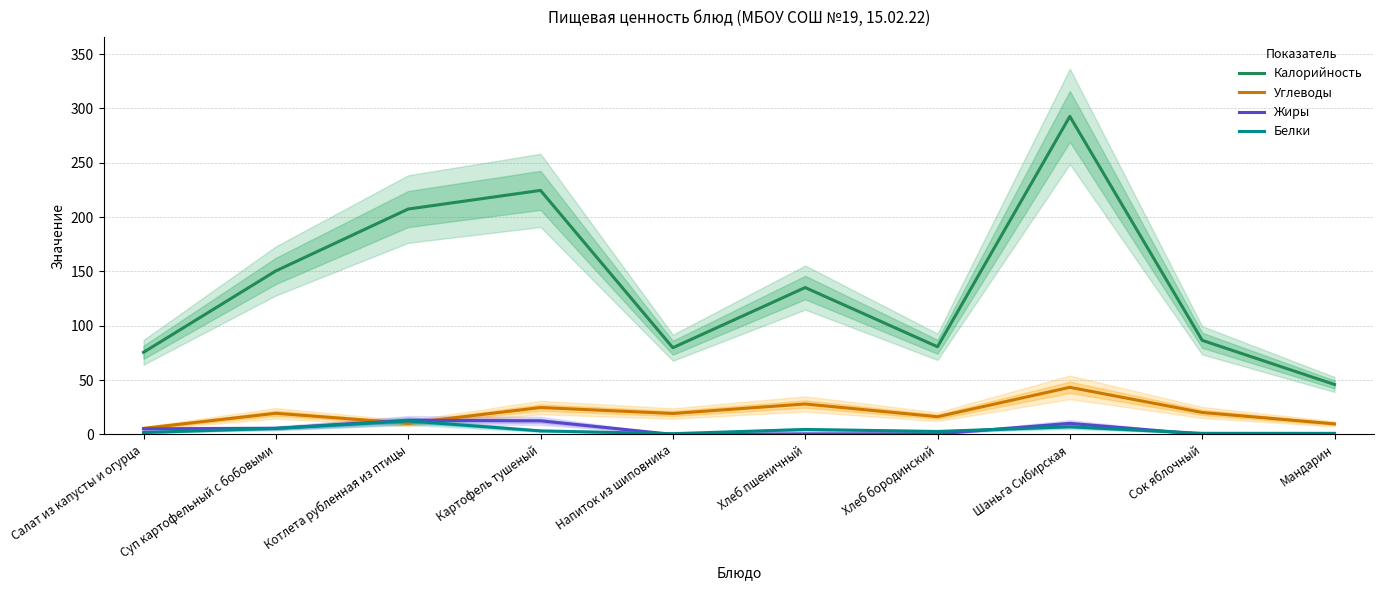

Reading right to left, what are all the values shown in this chart?

Калорийность: 46.0	86.6	292.7	80.7	135.2	79.8	224.6	207.4	150.5	75.6
Углеводы: 9.7	20.2	43.3	16.3	28.0	19.3	24.7	10.2	19.4	5.6
Жиры: 0.4	0.2	10.2	0.5	0.5	0.0	12.5	13.0	5.6	5.2
Белки: 1.0	1.0	7.0	2.7	4.6	0.7	3.3	12.4	5.5	1.7